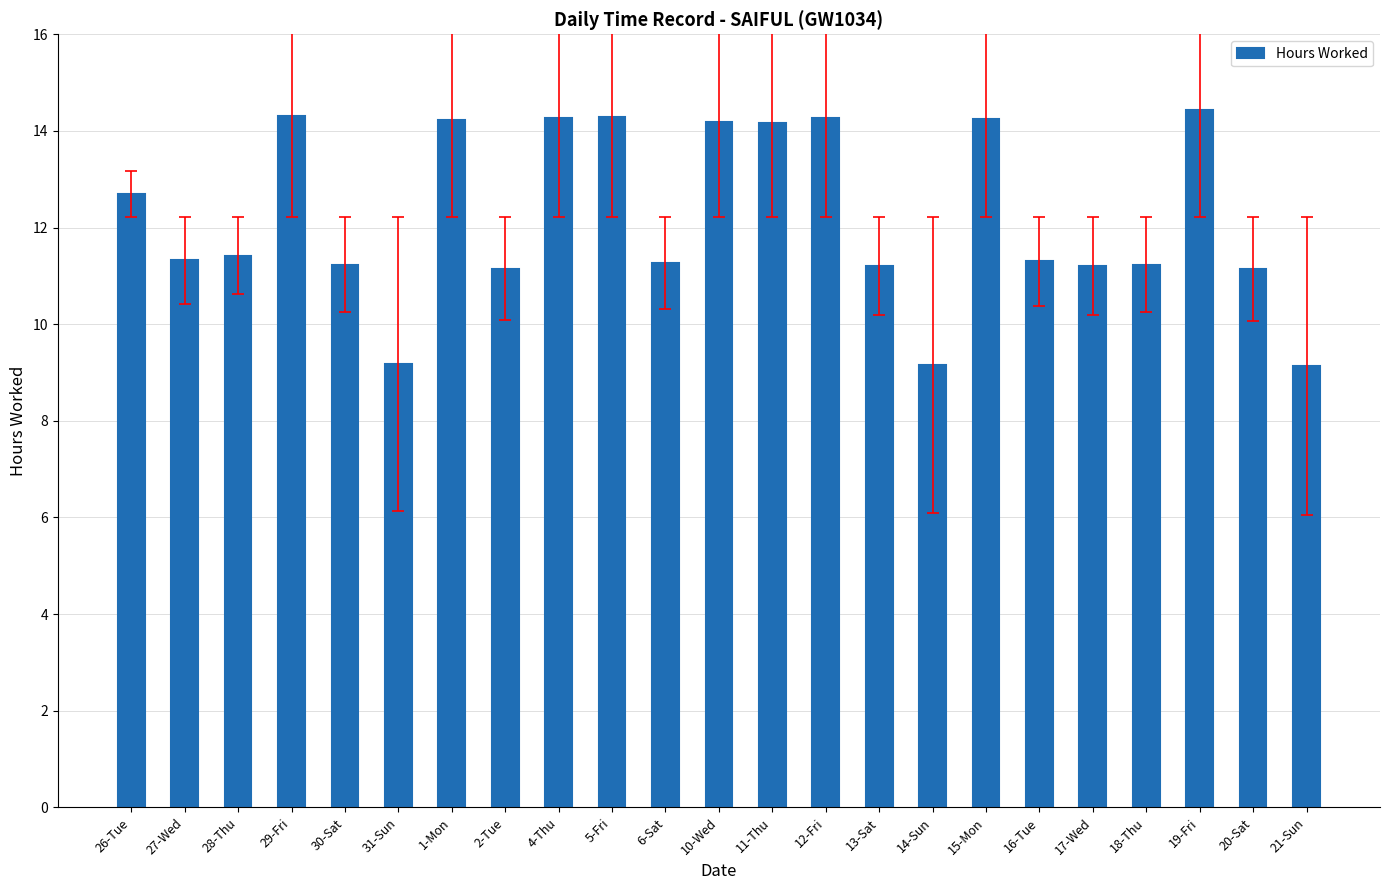

Which has a higher value, 26-Tue or 2-Tue?

26-Tue